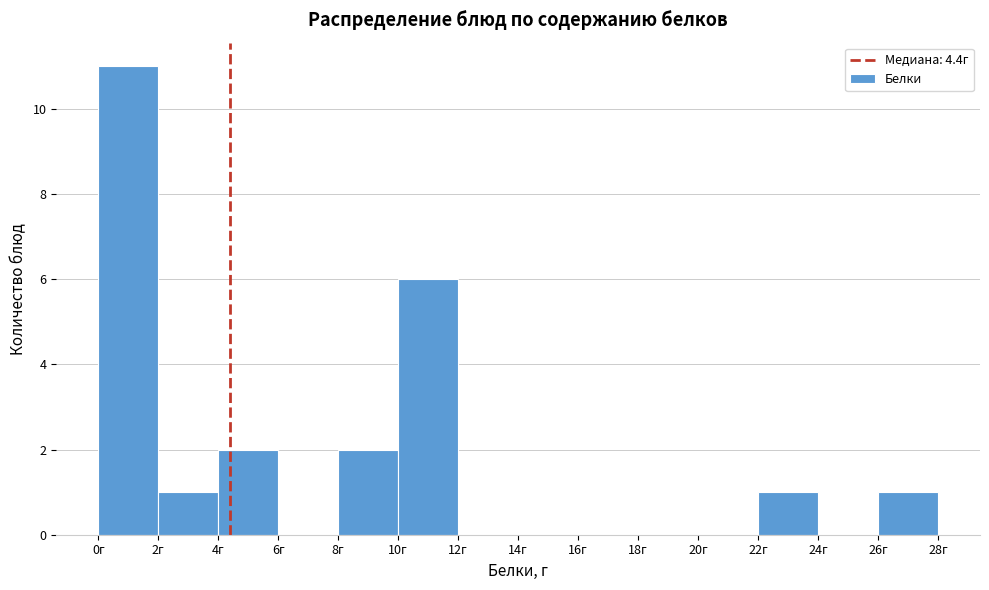

What is the height of the bar covering 26 to 28 on the x-axis? The values are not printed on the chart, so give them approximately, as read against the axis.

1